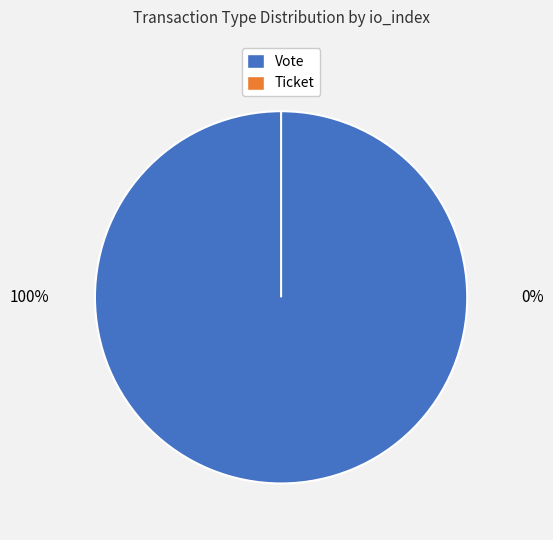

To the nearest percent, what portion does Vote (io_index=1) represent?

100%